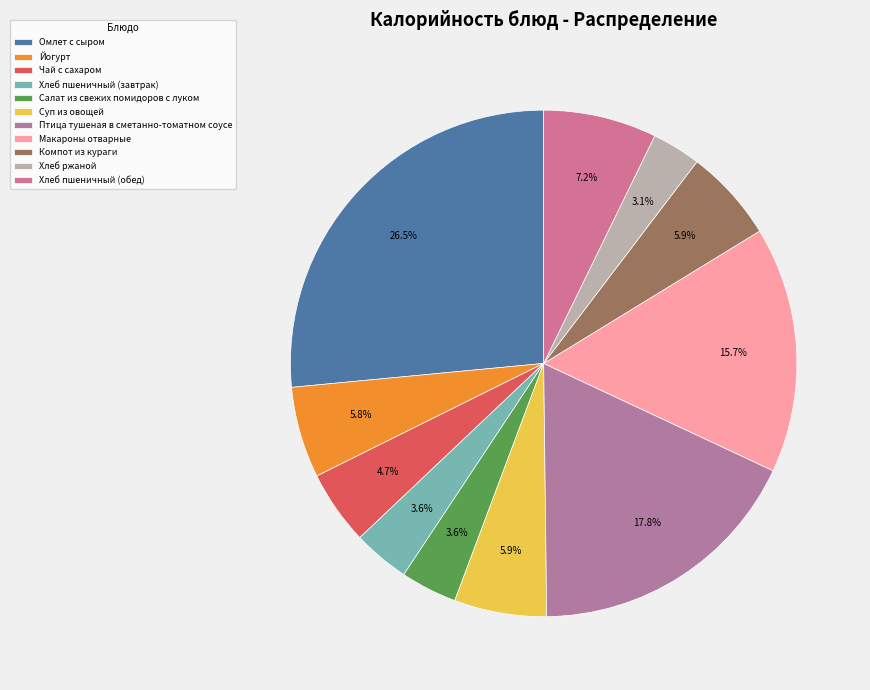

Is there any slice that represents more than half of the pie?

No